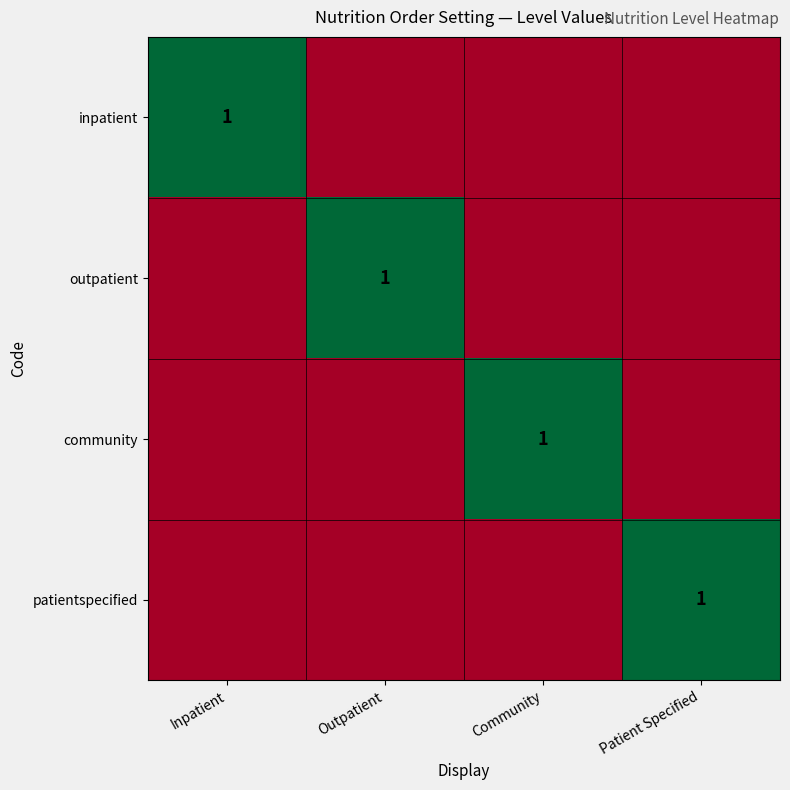

What is the total value across all series at Inpatient?

1